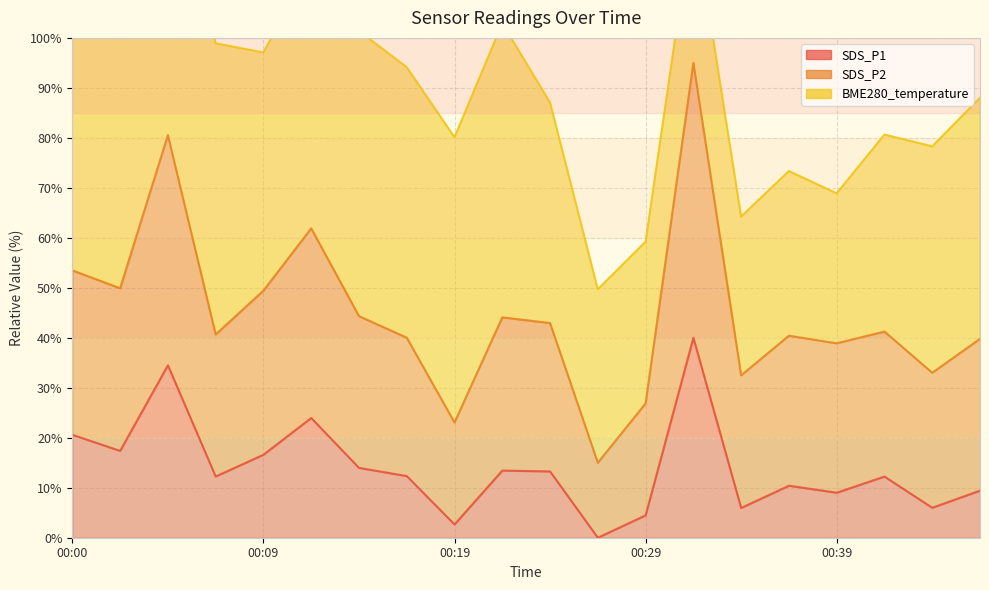

True or false: SDS_P1 has a value of 13.3 at 00:24.

True